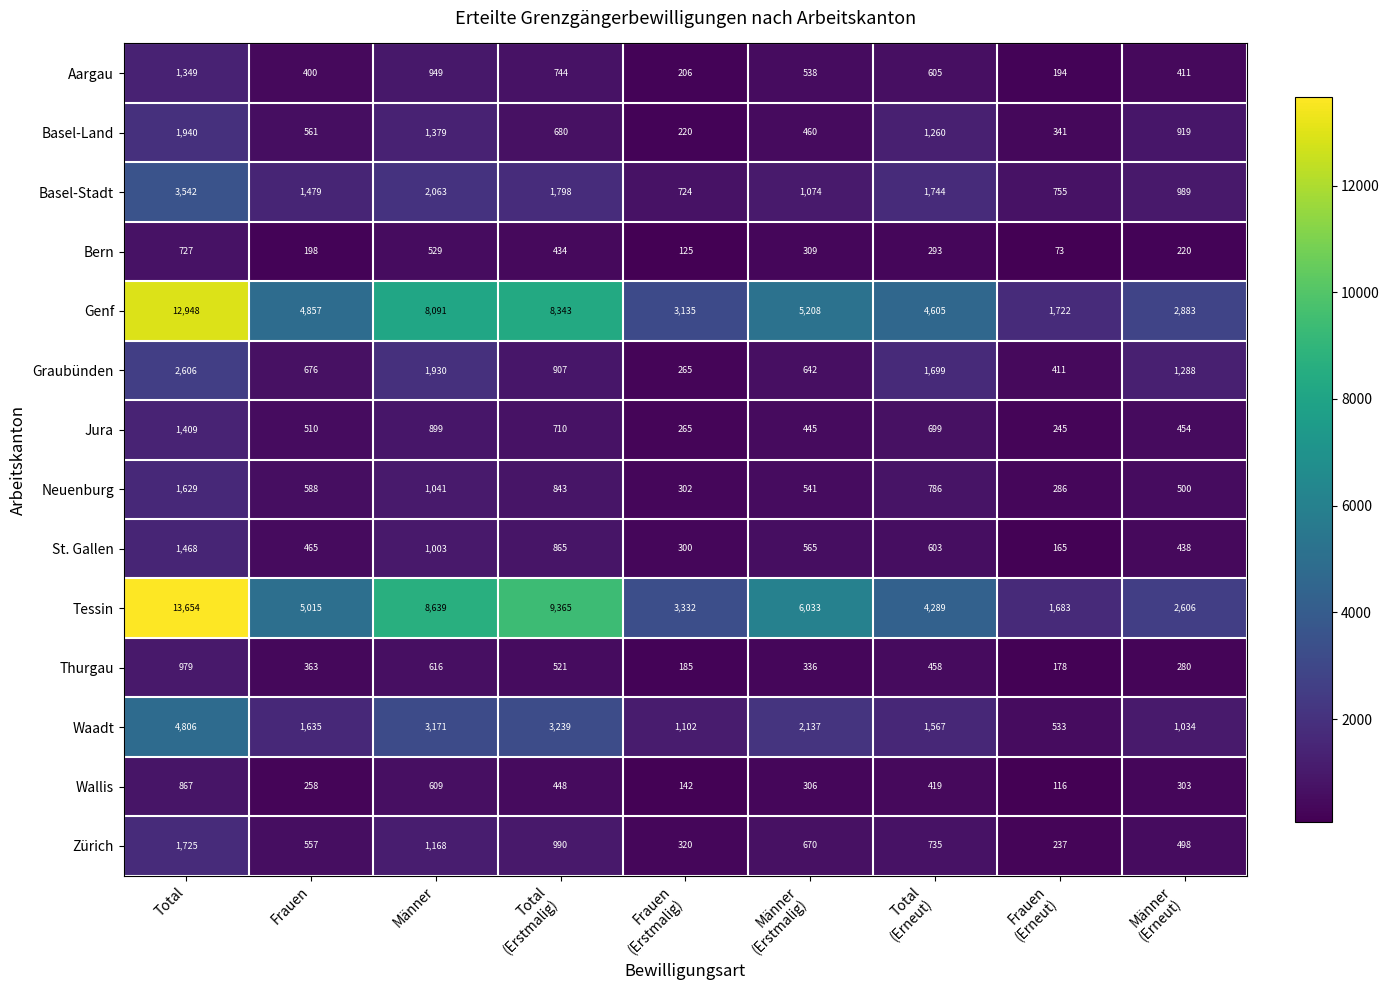

List the series in order of their peak value, lowest first.

Bern, Wallis, Thurgau, Aargau, Jura, St. Gallen, Neuenburg, Zürich, Basel-Land, Graubünden, Basel-Stadt, Waadt, Genf, Tessin